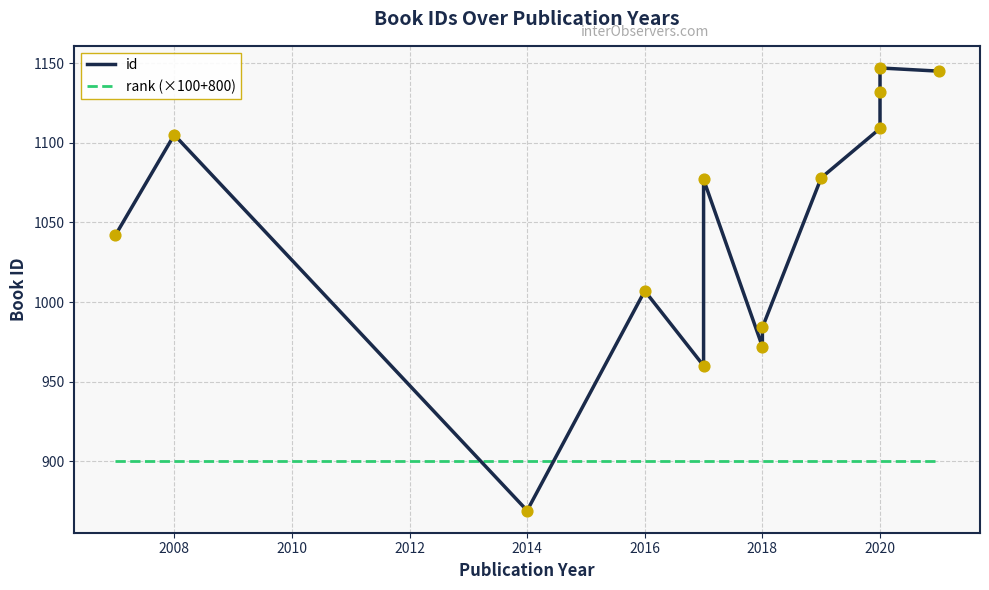

At which category is the sum across all series the highest?

2020